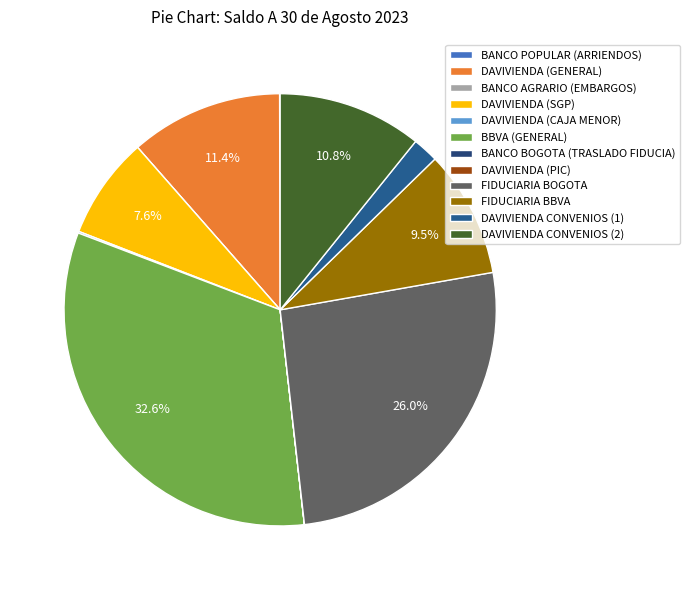

To the nearest percent, what is the difference between the BANCO BOGOTA (TRASLADO FIDUCIA) and DAVIVIENDA CONVENIOS (2) slice percentages?

11%